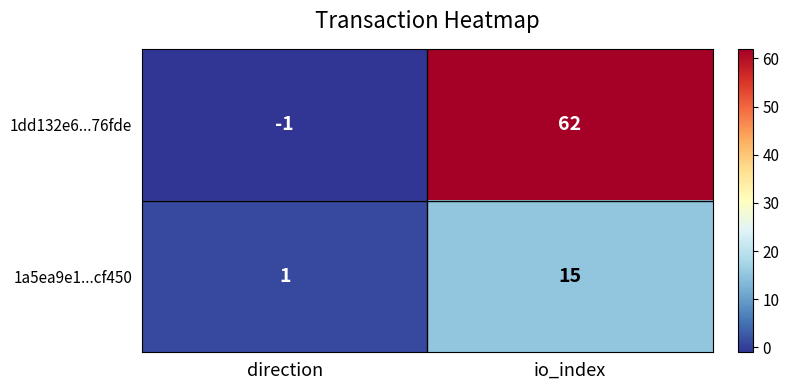

The value of 1a5ea9e1...cf450 at direction is 1. True or false?

True